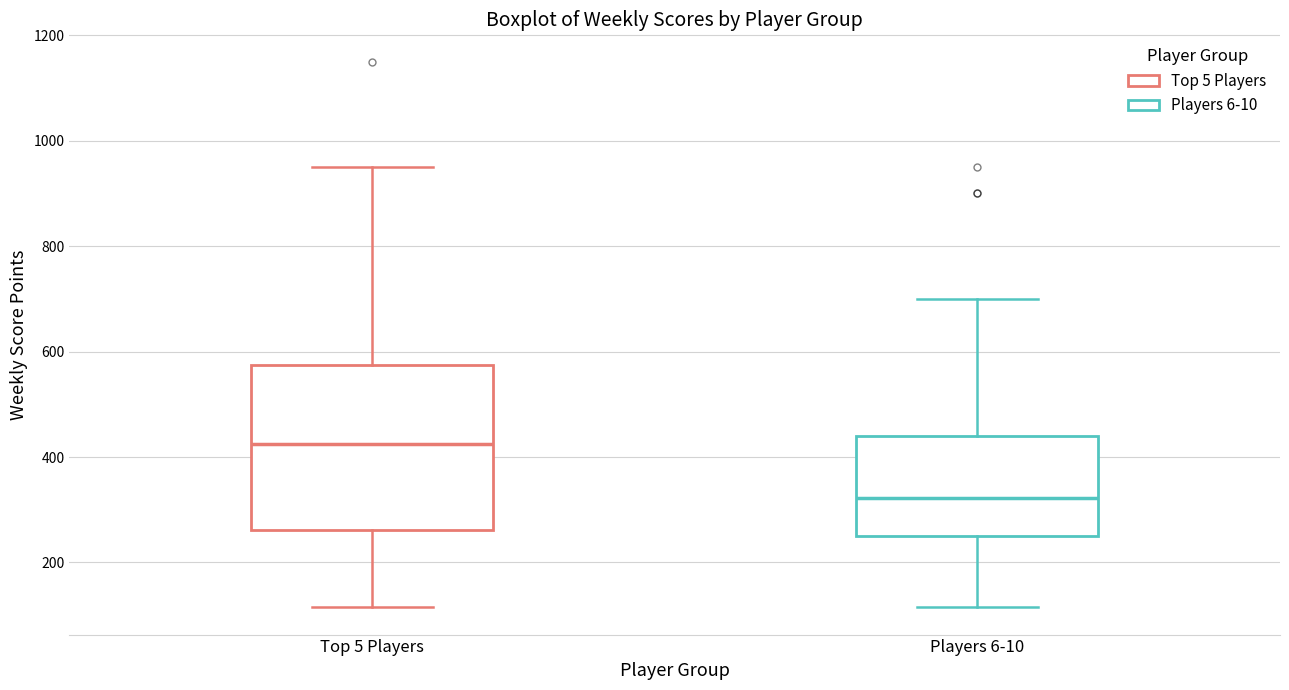

Reading left to right, read every box against the y-axis: the position of its median line, the range the box covers, and the ends of its whiskers. The values are not printed on the chart, so give them approximately, as read against the axis.

Top 5 Players: median 420, box 260 to 580, whiskers 120 to 960
Players 6-10: median 320, box 260 to 440, whiskers 120 to 700